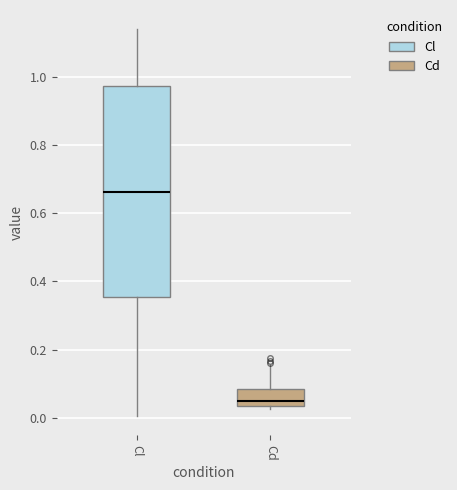

Reading left to right, transcribe this box plot: for each box, give where its median line is, the range the box spans, and where its two whiskers end, as read against the y-axis. The values are not printed on the chart, so give them approximately, as read against the axis.

Cl: median 0.66, box 0.36 to 0.98, whiskers 0.00 to 1.14
Cd: median 0.04 (just above the box's lower edge), box 0.04 to 0.08, whiskers 0.02 to 0.16